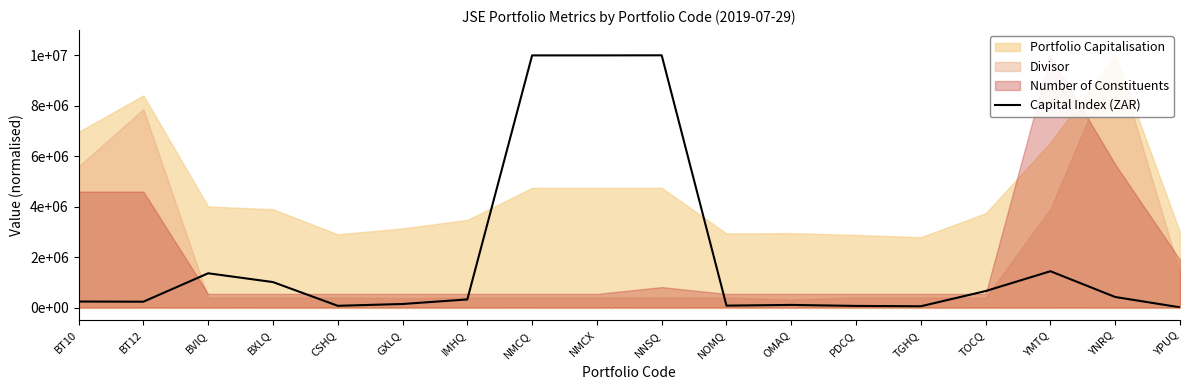

The value at TOCQ is 653192.0. True or false?

True